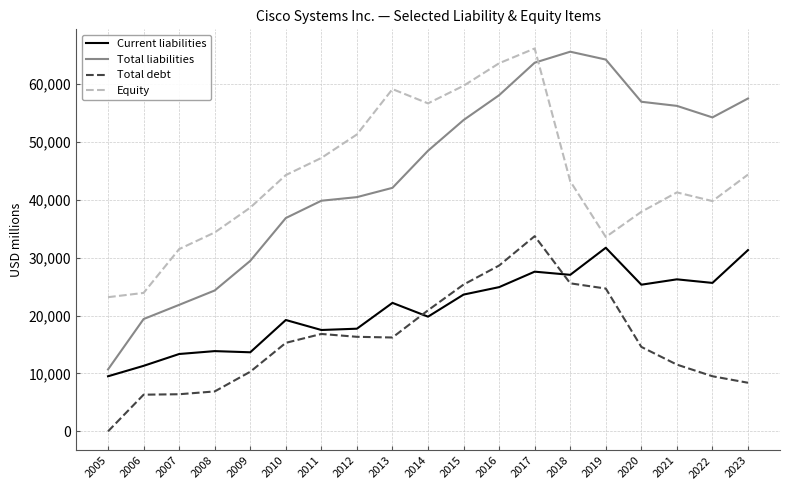

True or false: Current liabilities has a value of 42594 at 2019.

False